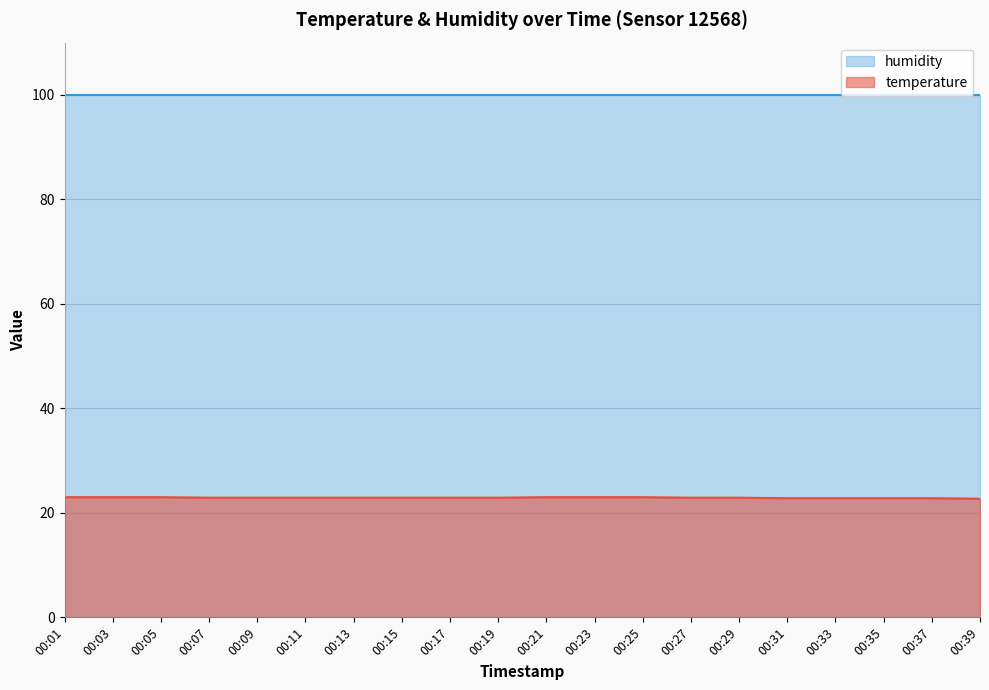

True or false: the data has more than 1 interior local peaks.

False